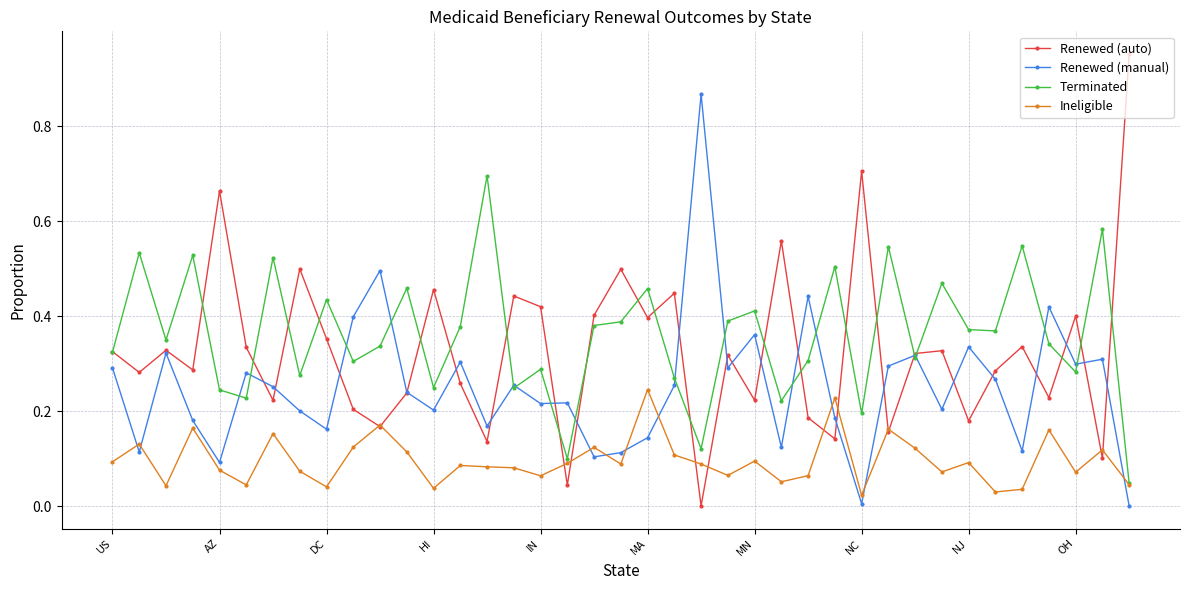

True or false: Ineligible has more than 1 points higher than both neighbors.

True